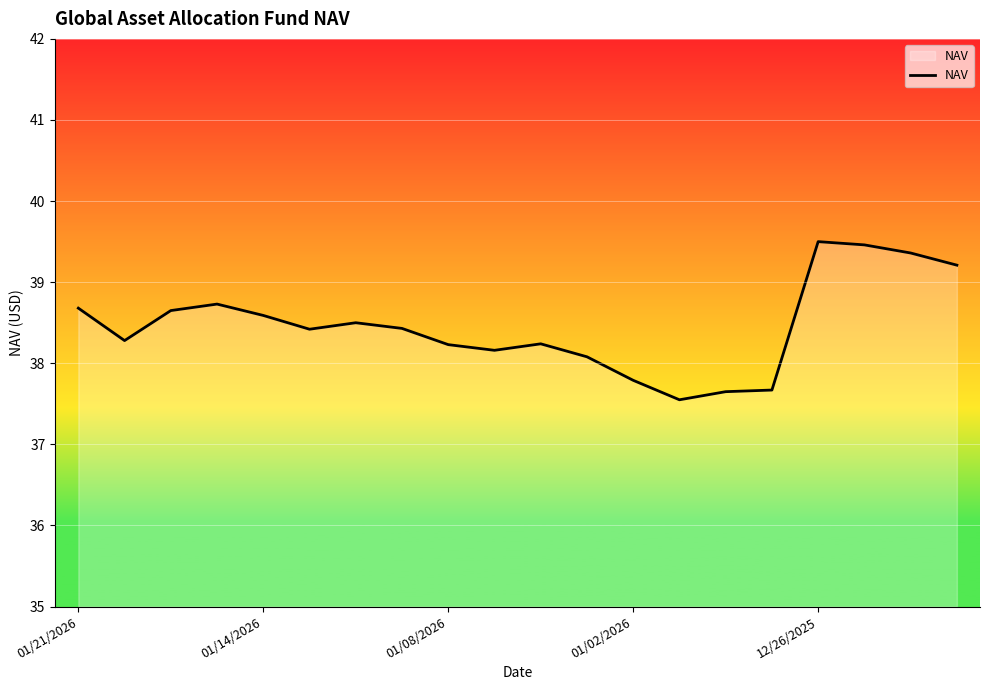

What is the greatest value displayed?

39.5